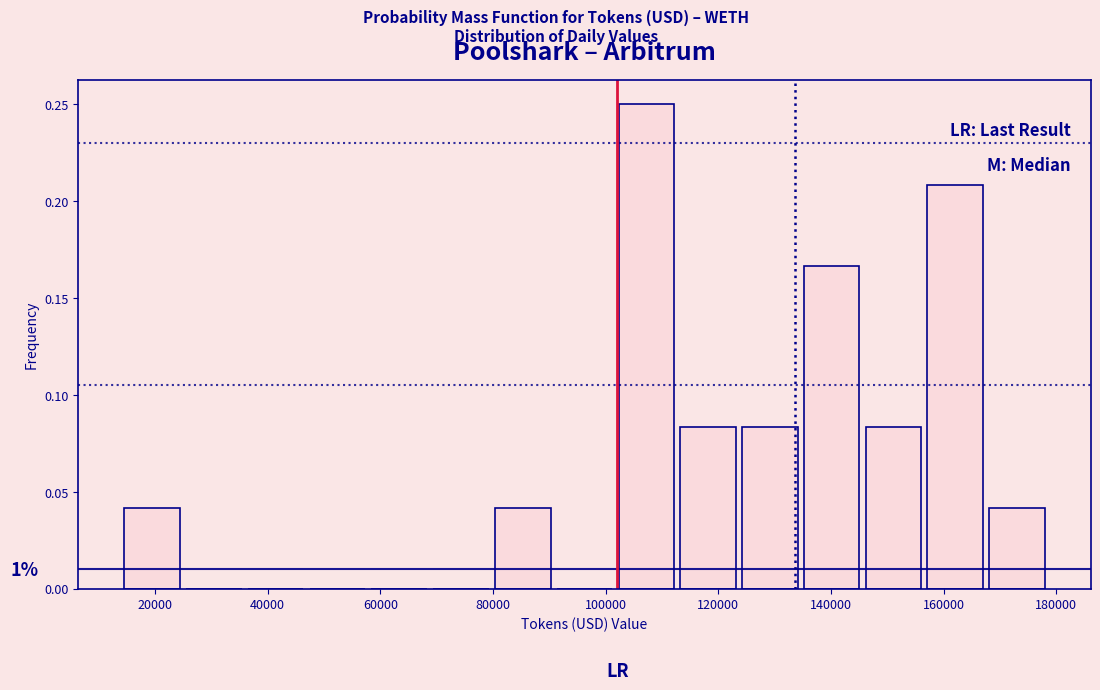

Over which range of the x-axis is the bar tallest?

102000 to 112000